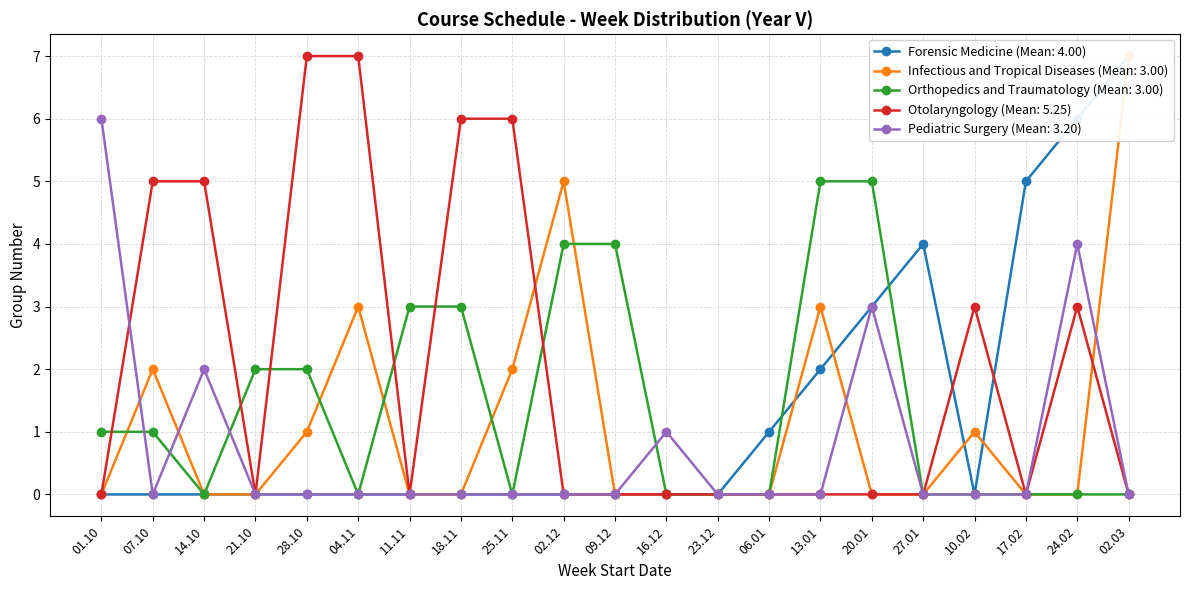

What is the sum of all Pediatric Surgery values?

16